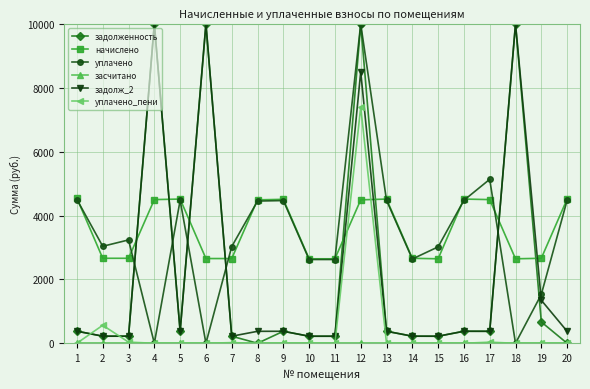

How many intersections are there between задолженность and начислено?

8